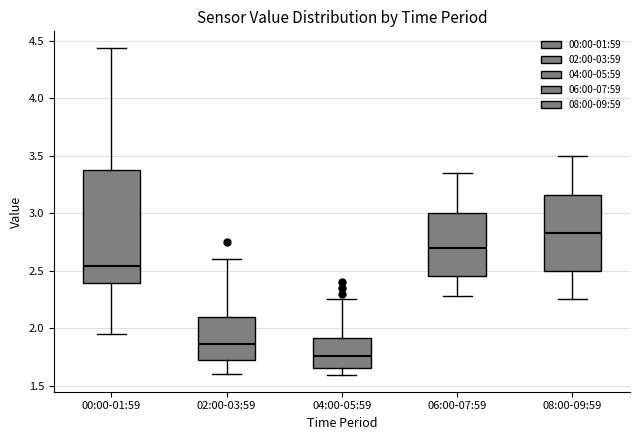

Reading left to right, read every box against the y-axis: the position of its median line, the range the box covers, and the ends of its whiskers. The values are not printed on the chart, so give them approximately, as read against the axis.

00:00-01:59: median 2.55, box 2.40 to 3.40, whiskers 1.95 to 4.45
02:00-03:59: median 1.85, box 1.75 to 2.10, whiskers 1.60 to 2.60
04:00-05:59: median 1.75, box 1.65 to 1.90, whiskers 1.60 to 2.25
06:00-07:59: median 2.70, box 2.45 to 3.00, whiskers 2.30 to 3.35
08:00-09:59: median 2.85, box 2.50 to 3.15, whiskers 2.25 to 3.50